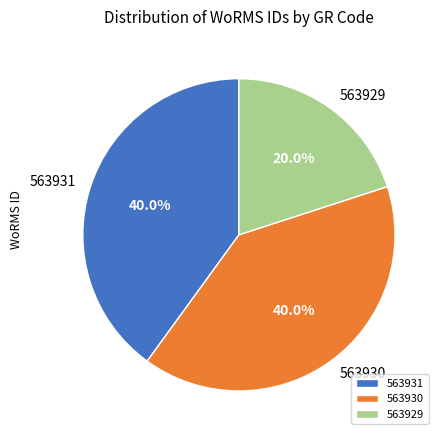

Does 563929 account for over 50% of the chart?

No